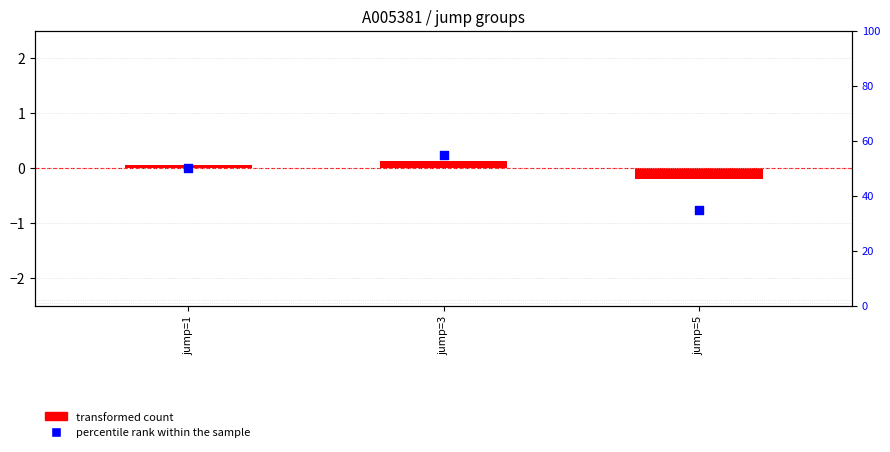

What are all the series names shown in the legend?

transformed count, percentile rank within the sample